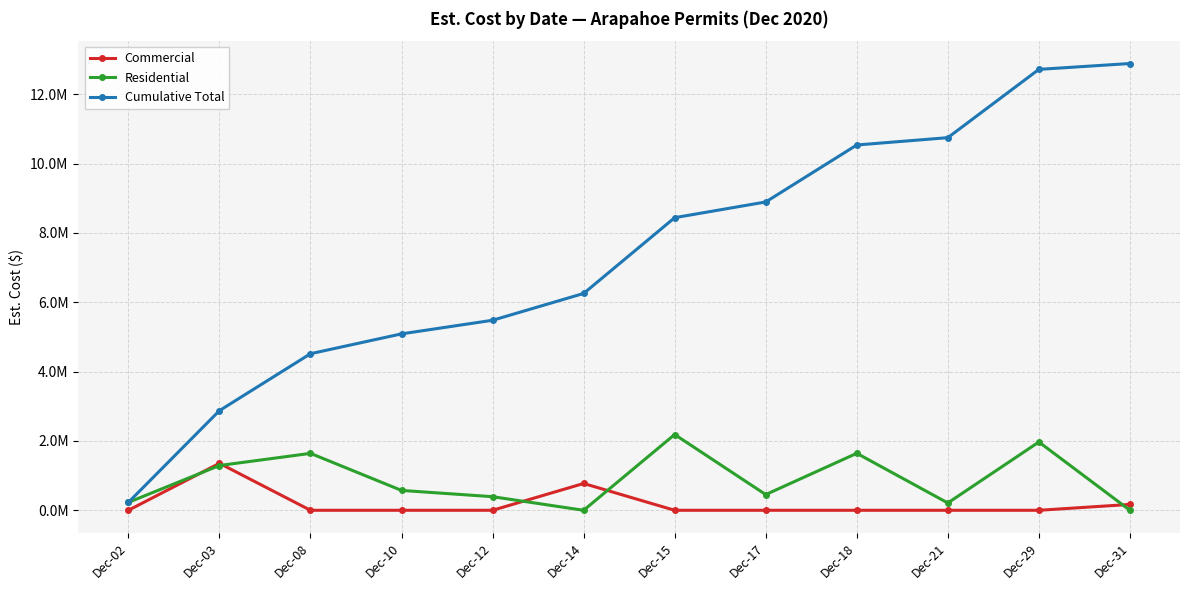

List the series in order of their peak value, highest first.

Cumulative Total, Residential, Commercial